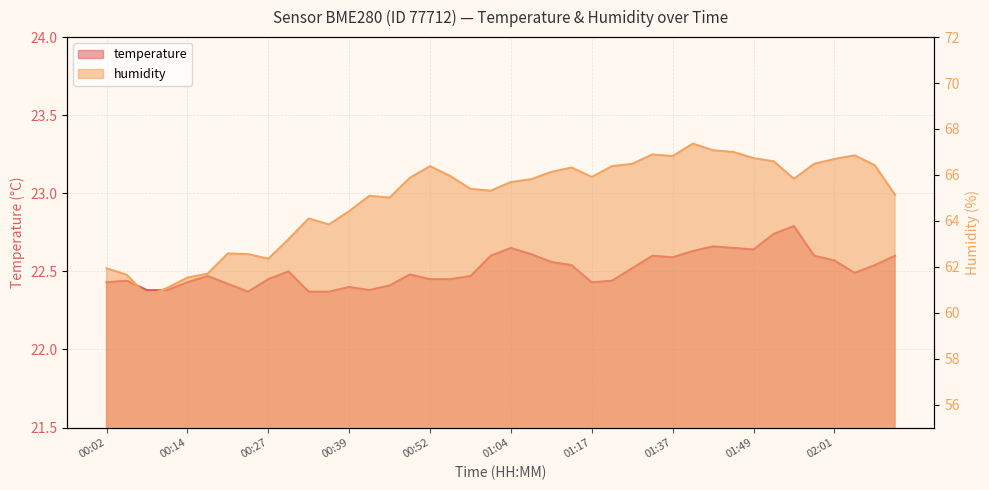

Reading right to left, list all the values displayed in this chart.

temperature: 02:10=22.6	02:07=22.5	02:04=22.5	02:01=22.6	01:58=22.6	01:55=22.8	01:52=22.7	01:49=22.6	01:46=22.6	01:43=22.7	01:40=22.6	01:37=22.6	01:34=22.6	01:30=22.5	01:20=22.4	01:17=22.4	01:14=22.5	01:11=22.6	01:07=22.6	01:04=22.6	01:01=22.6	00:58=22.5	00:55=22.4	00:52=22.4	00:49=22.5	00:46=22.4	00:42=22.4	00:39=22.4	00:36=22.4	00:33=22.4	00:30=22.5	00:27=22.4	00:24=22.4	00:21=22.4	00:18=22.5	00:14=22.4	00:11=22.4	00:08=22.4	00:05=22.4	00:02=22.4
humidity: 02:10=65.1	02:07=66.4	02:04=66.8	02:01=66.7	01:58=66.5	01:55=65.8	01:52=66.6	01:49=66.7	01:46=67.0	01:43=67.1	01:40=67.4	01:37=66.8	01:34=66.9	01:30=66.5	01:20=66.4	01:17=65.9	01:14=66.3	01:11=66.1	01:07=65.8	01:04=65.7	01:01=65.3	00:58=65.4	00:55=66.0	00:52=66.4	00:49=65.9	00:46=65.0	00:42=65.1	00:39=64.4	00:36=63.8	00:33=64.1	00:30=63.2	00:27=62.4	00:24=62.5	00:21=62.6	00:18=61.7	00:14=61.5	00:11=61.1	00:08=60.7	00:05=61.6	00:02=61.9